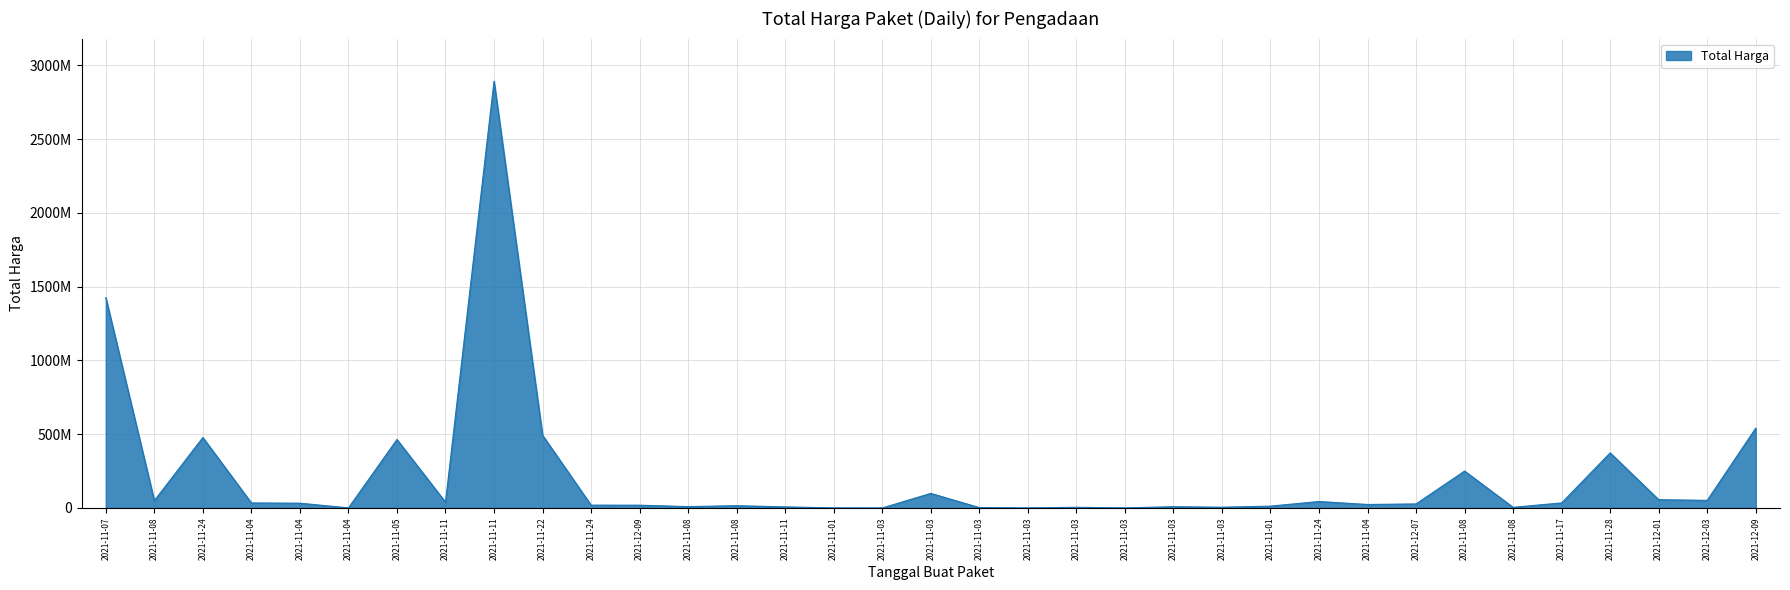

Does the chart have visible grid lines?

Yes